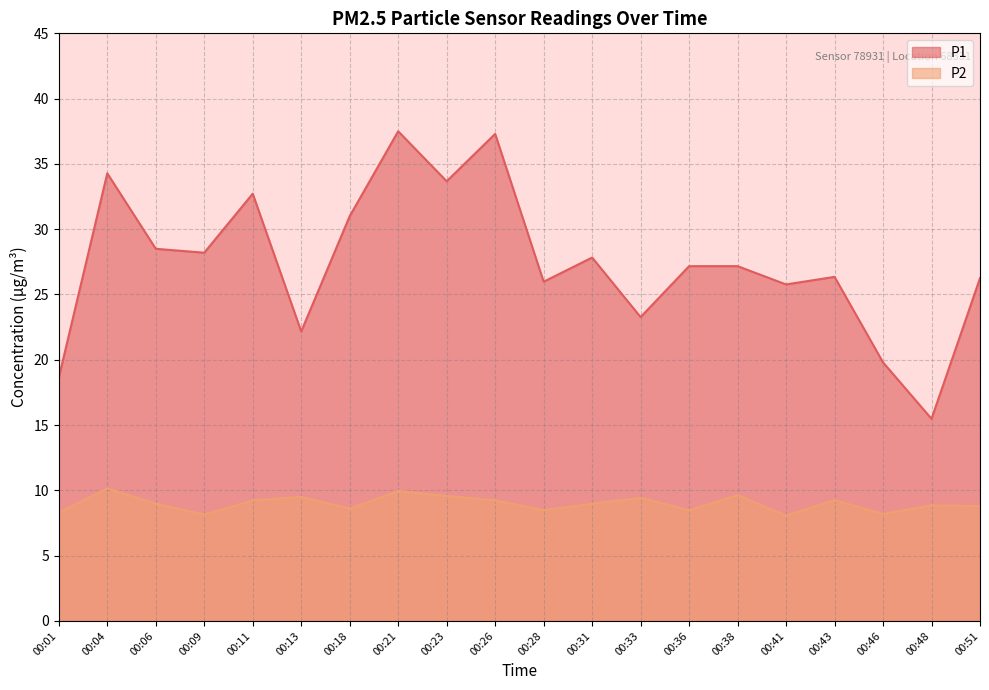

What are all the series names shown in the legend?

P1, P2